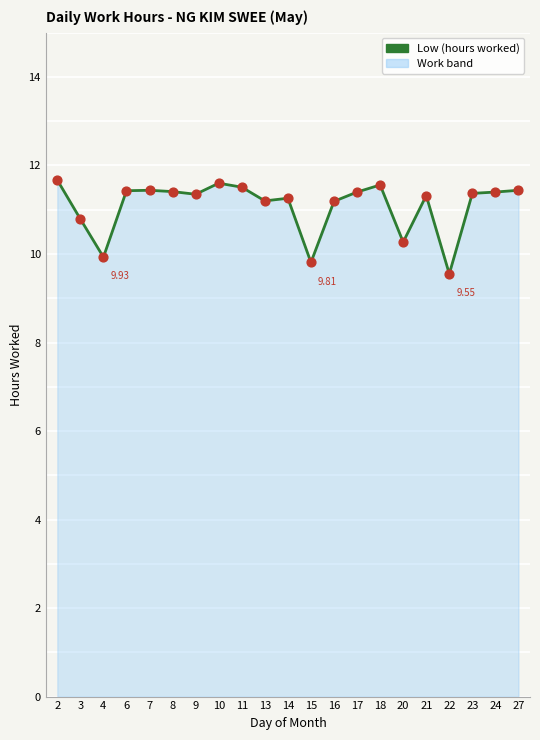

What is the change in value from 7 to 14?

-0.2